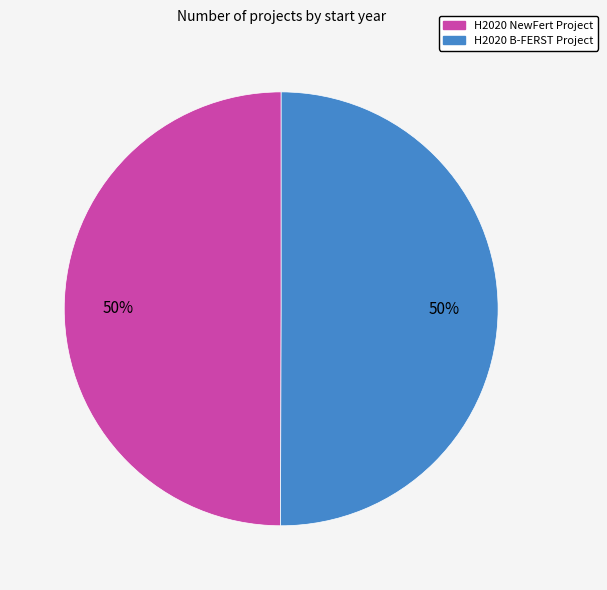

What is the ratio of the value at H2020 NewFert Project to the value at H2020 B-FERST Project?

1.0